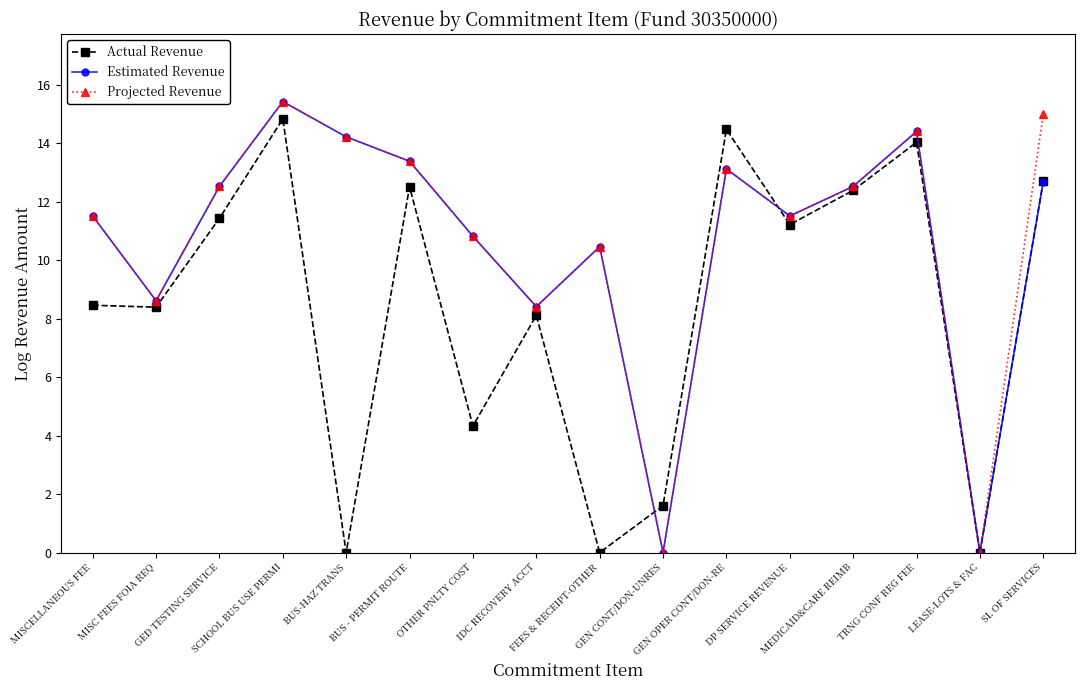

What is the label of the 16th point from the left?

SL OF SERVICES